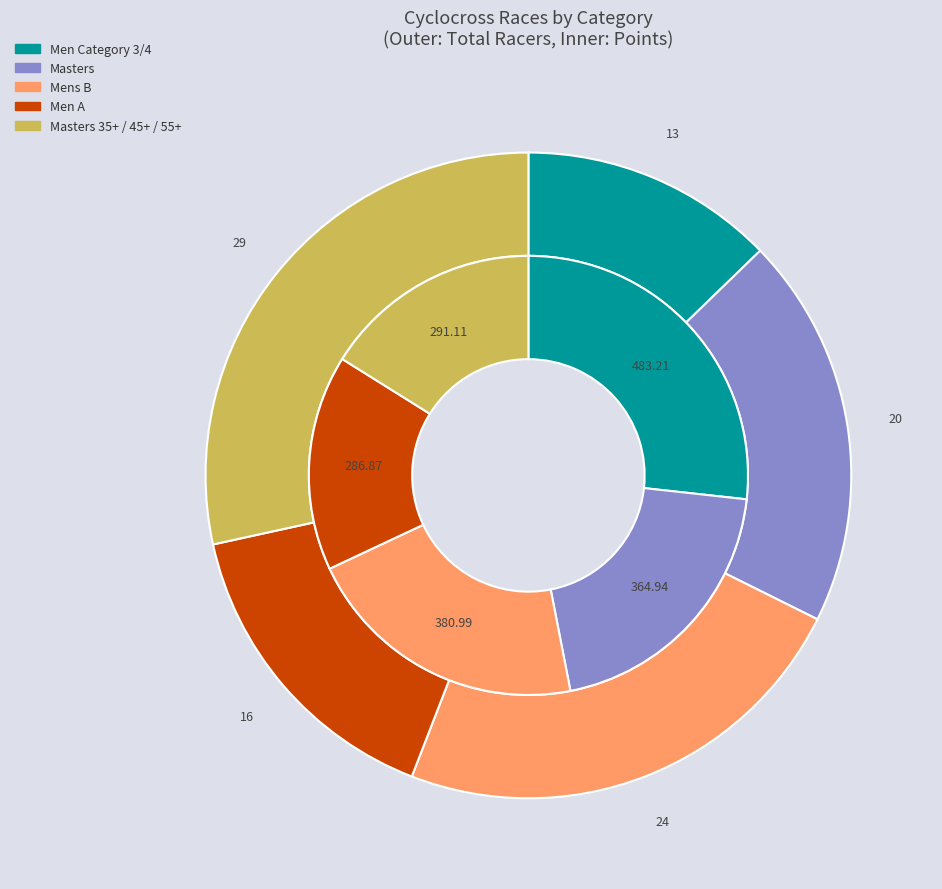

To the nearest percent, what is the difference between the Men A and Mens B slice percentages?

5%